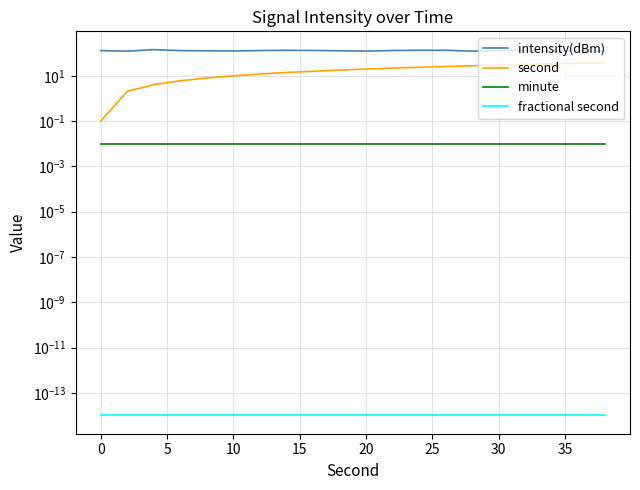

True or false: fractional second and minute cross at least once.

False